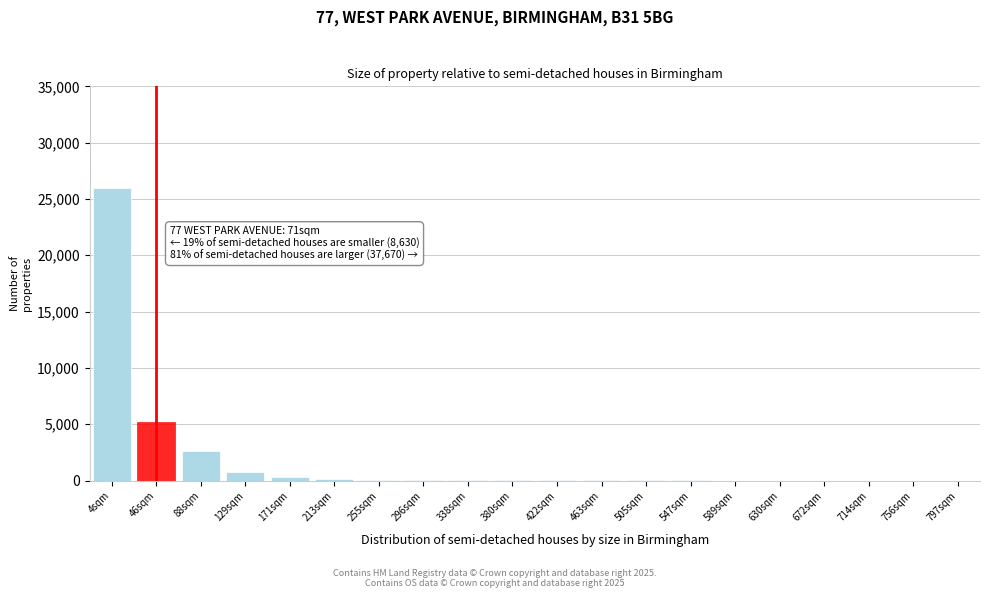

Where is the data nearest to the value 13000?

46sqm